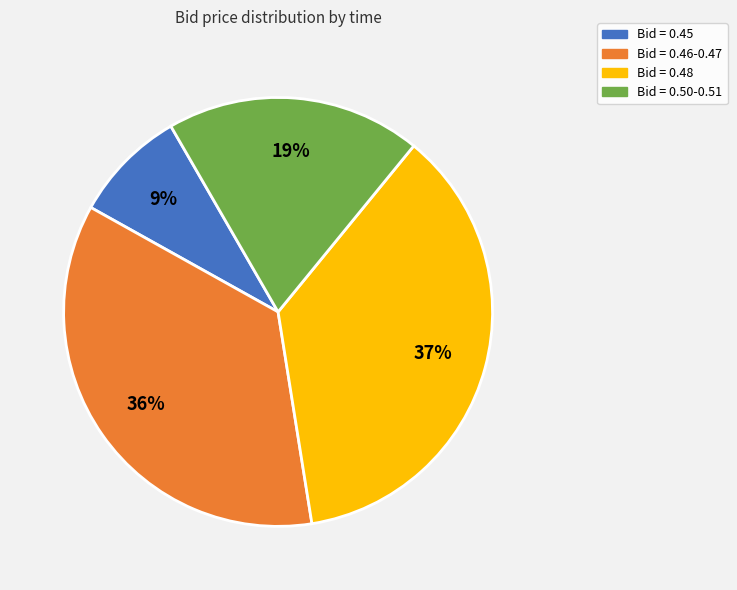

Which has a higher value, Bid = 0.50-0.51 or Bid = 0.48?

Bid = 0.48